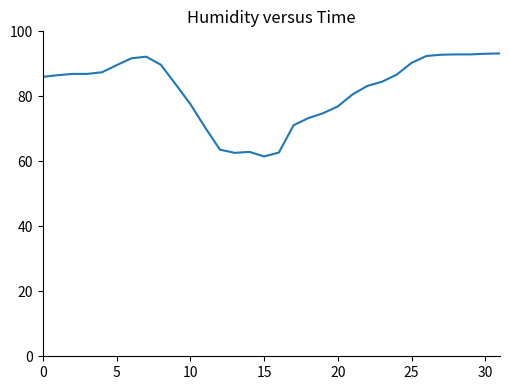

What is the difference between the maximum and minimum values?

31.7